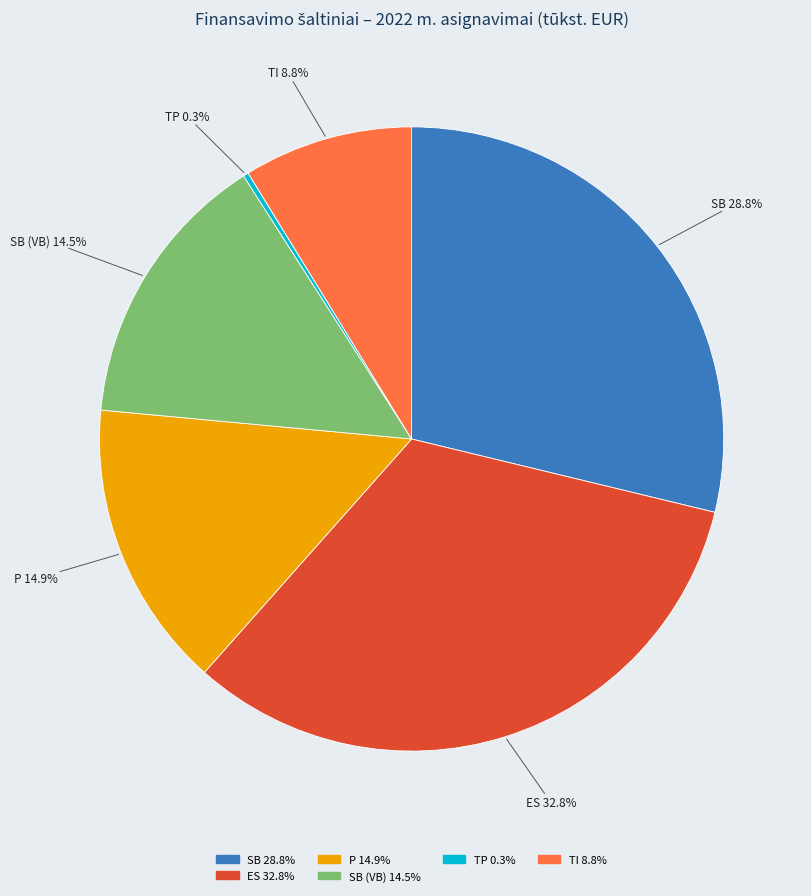

Is there a majority slice in this chart?

No